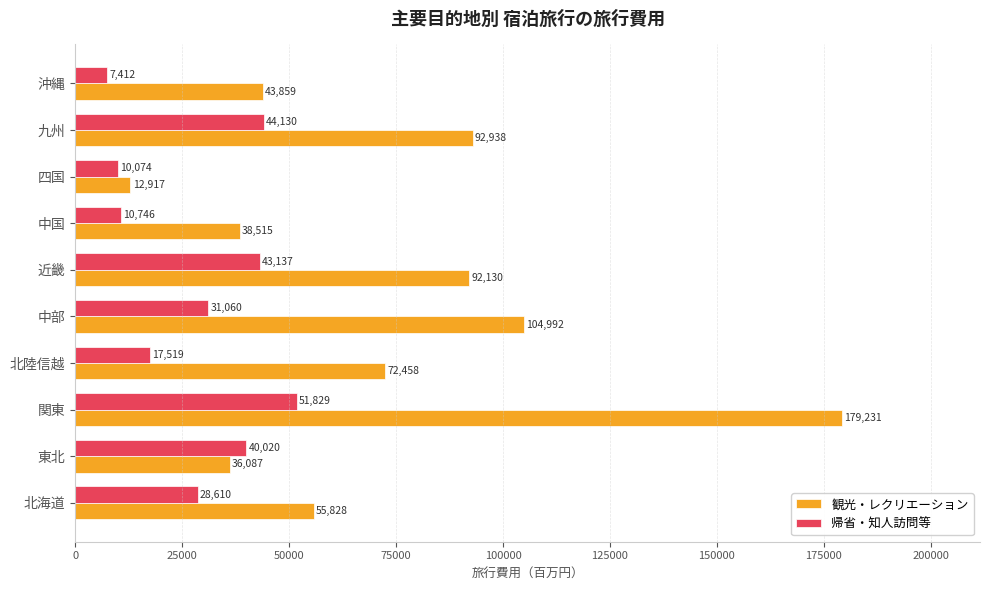

Which series has the widest spread of values?

観光・レクリエーション